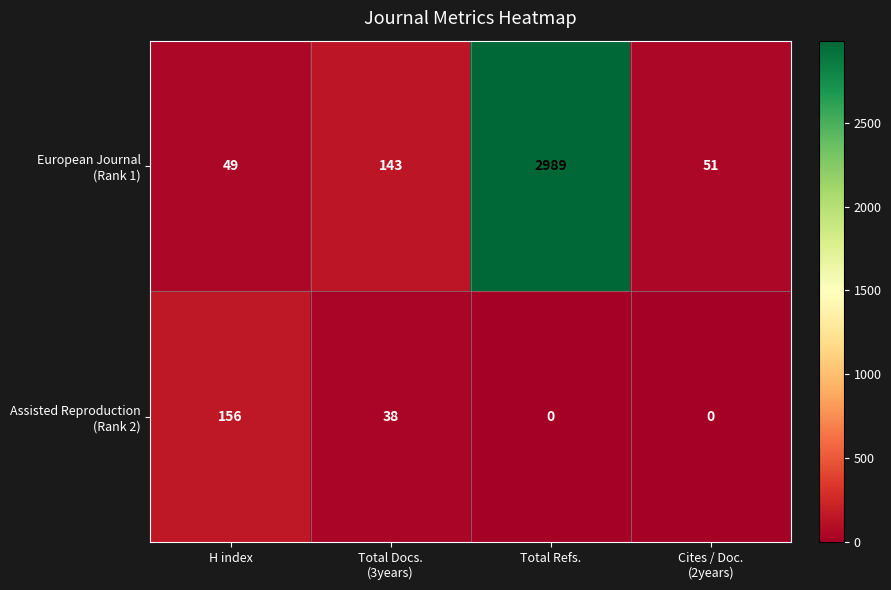

At which category is the sum across all series the highest?

Total Refs.